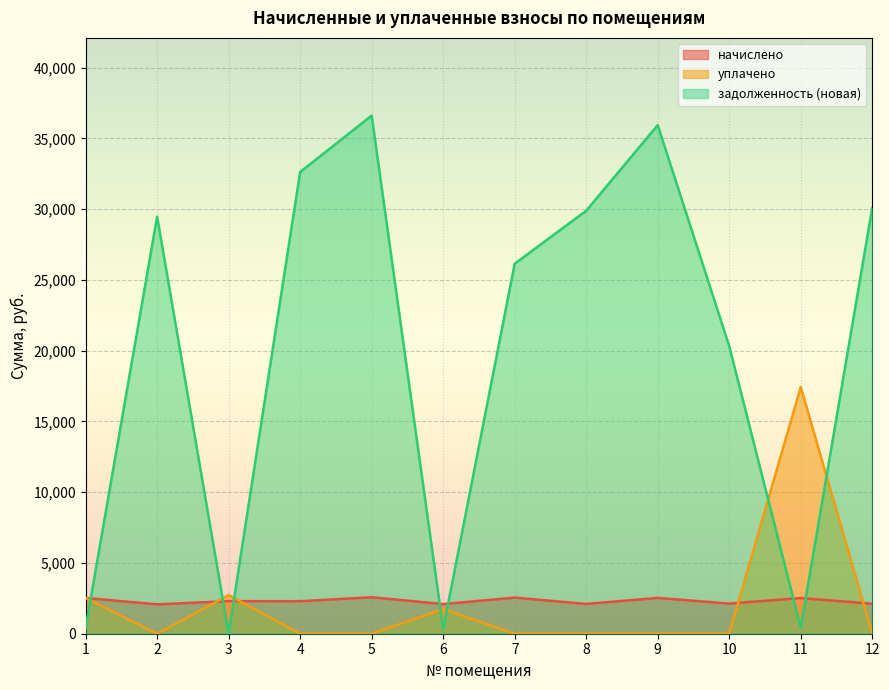

Which category has the lowest value across all series?

2